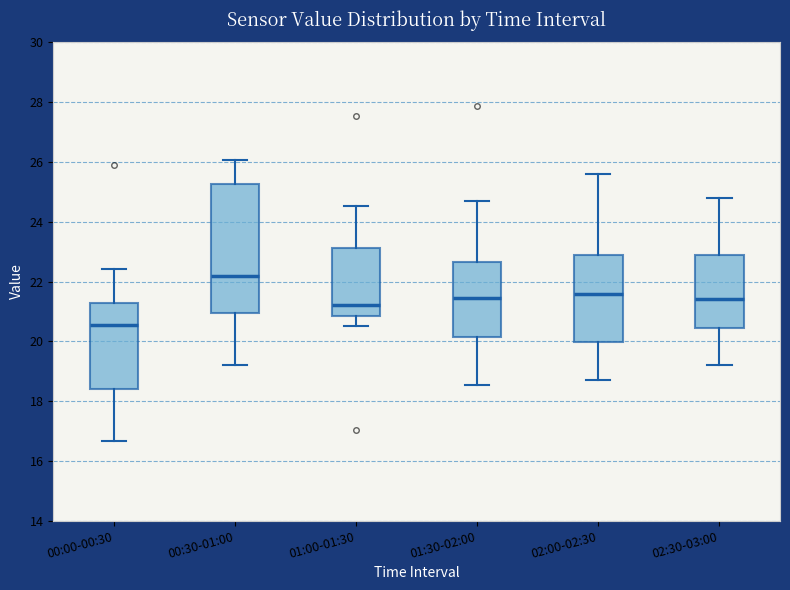

Comparing the boxes themselves (not the whiskers), which one is the tallest?

00:30-01:00